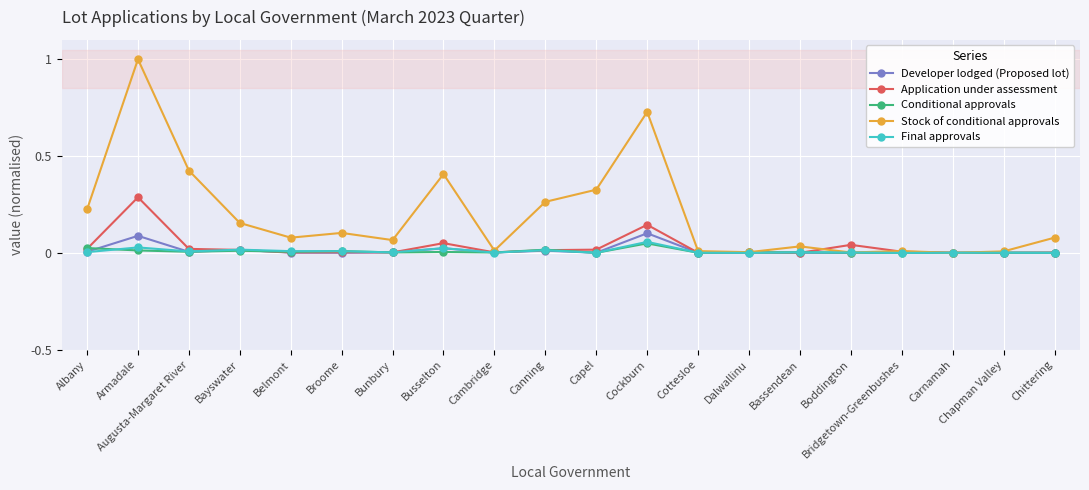

What is the label of the 18th point from the left?

Carnamah